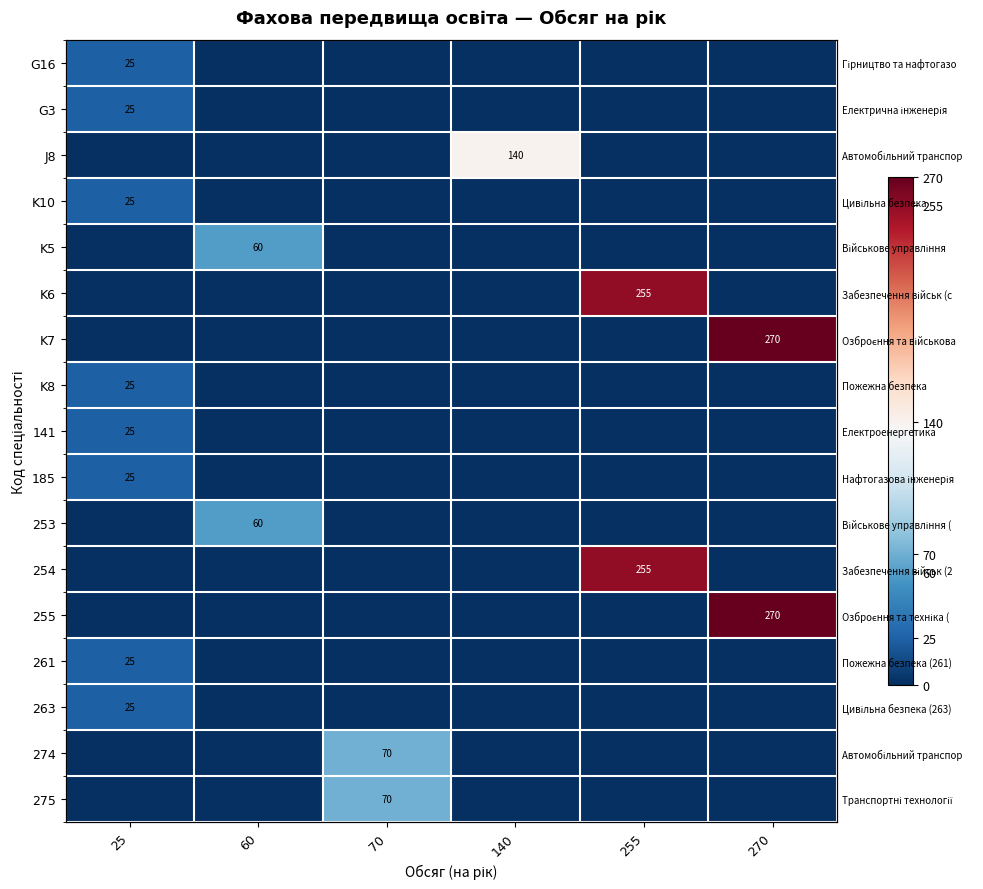

At 60, list the series in order from largest to smallest.

K5, 253, G16, G3, J8, K10, K6, K7, K8, 141, 185, 254, 255, 261, 263, 274, 275